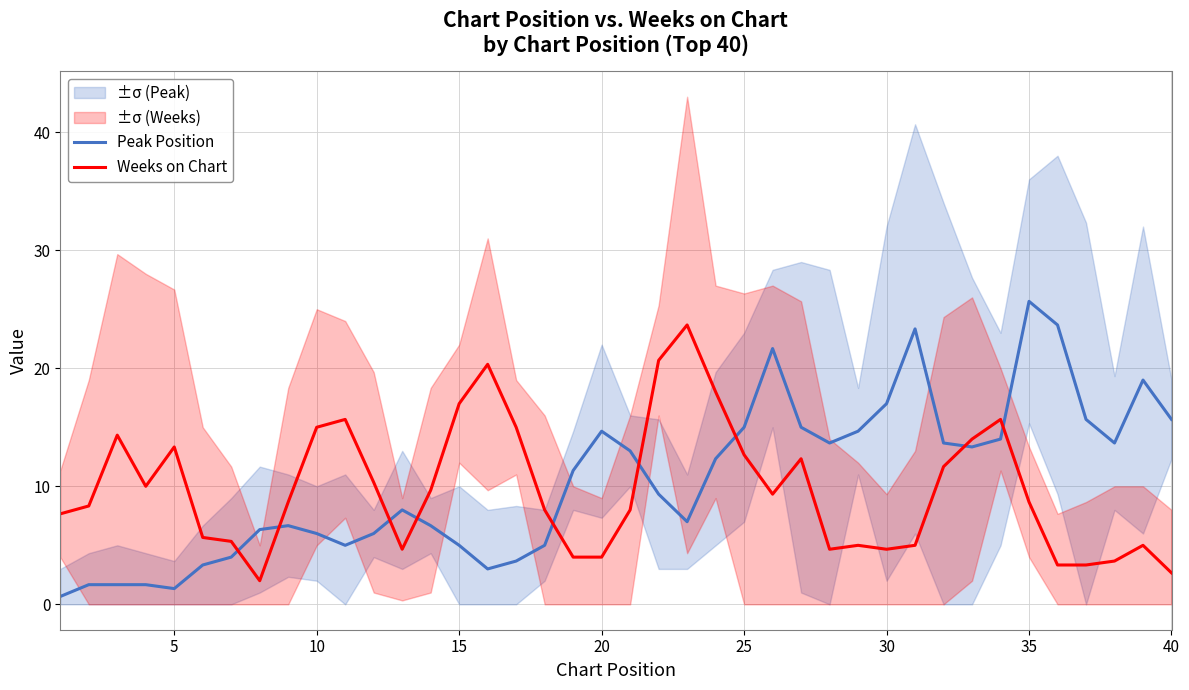

Which series ends up on top after the final intersection of Peak Position and Weeks on Chart?

Peak Position